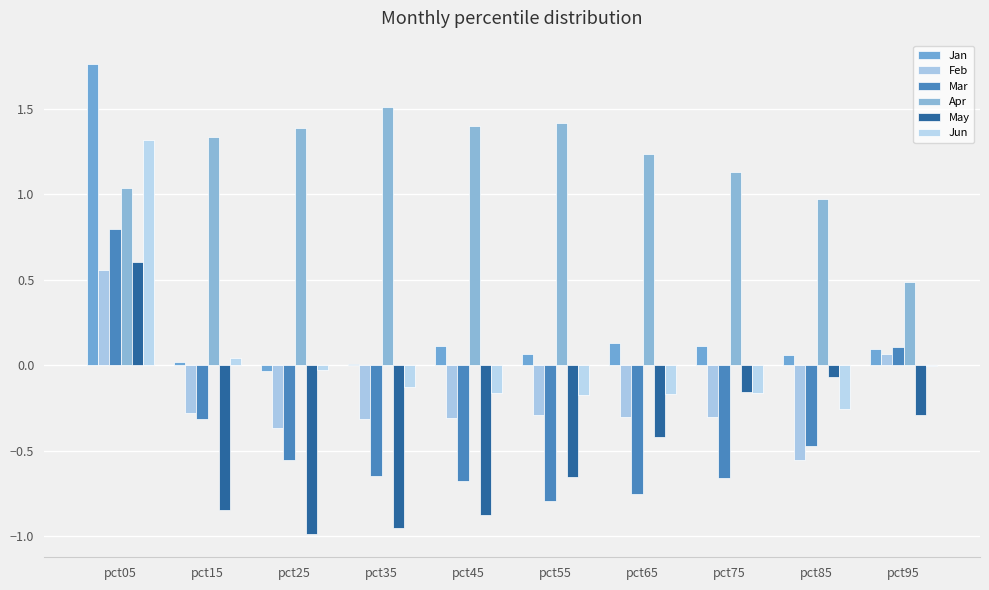

How many series are shown in this chart?

6